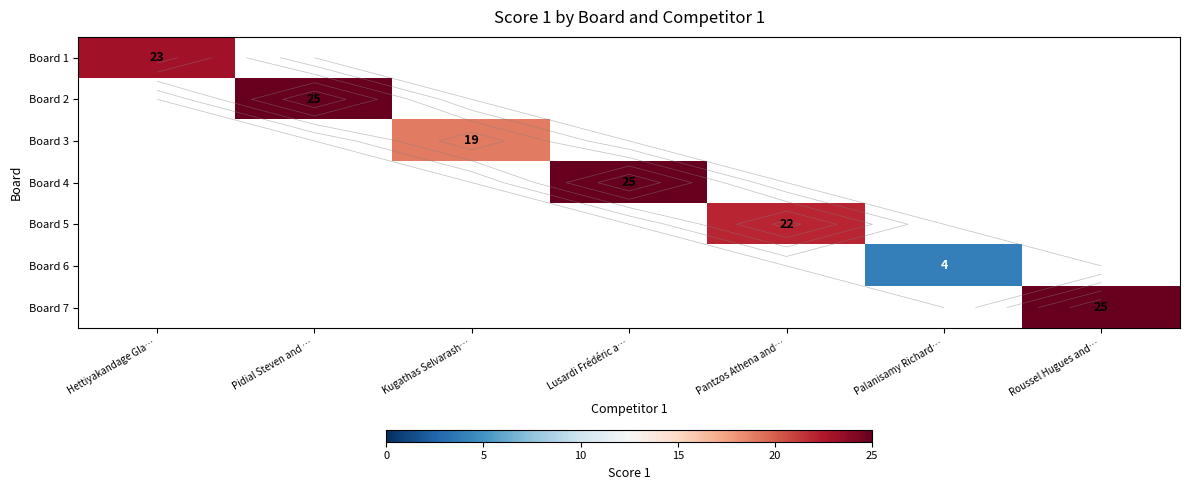

Count the number of data series in this chart.

7